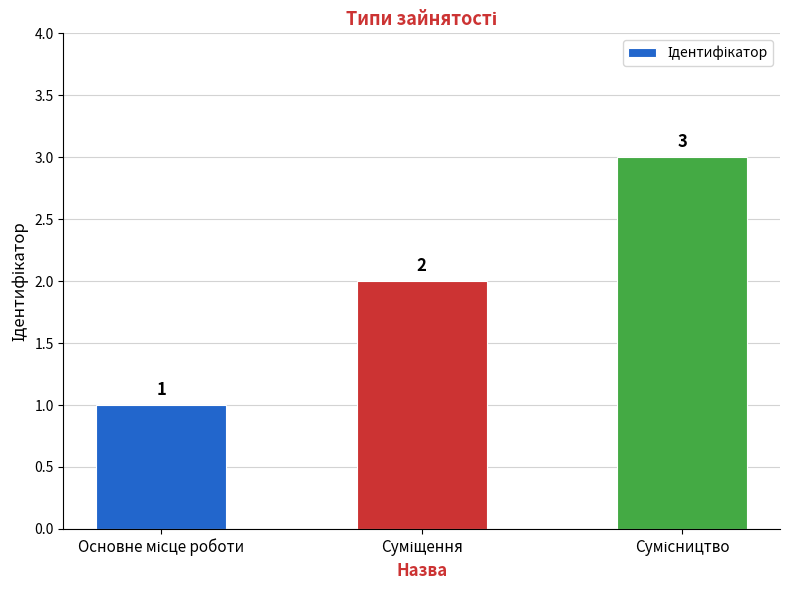

Count the values in the range 1 to 3.

3